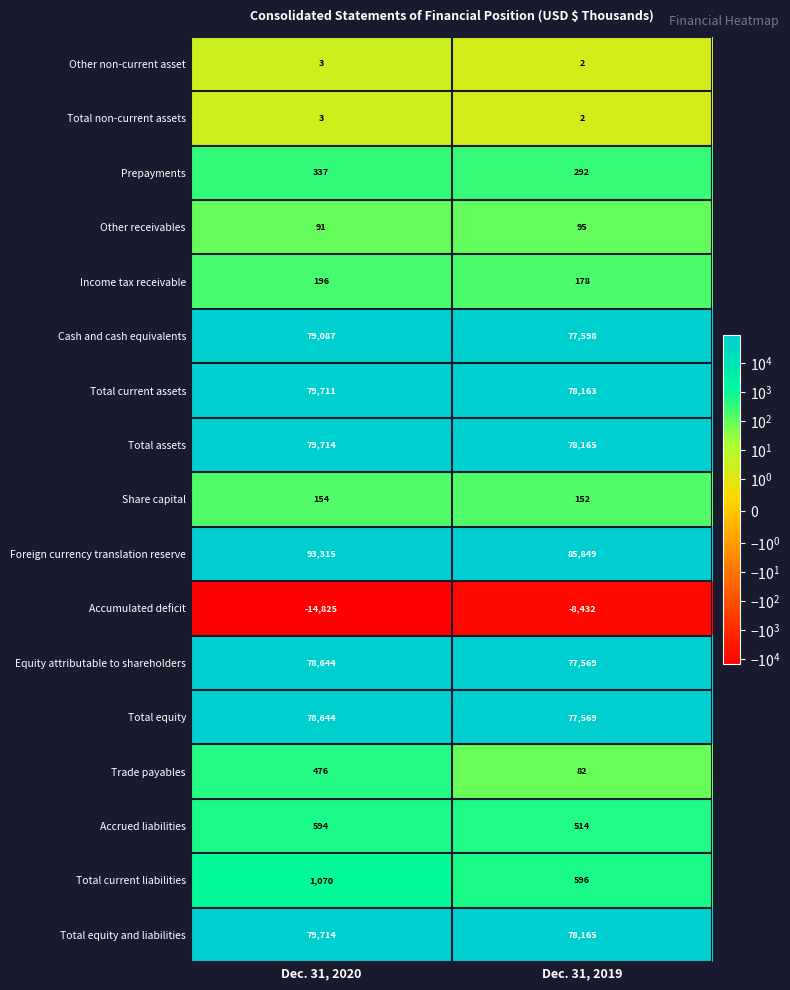

How many distinct data groups are displayed?

17